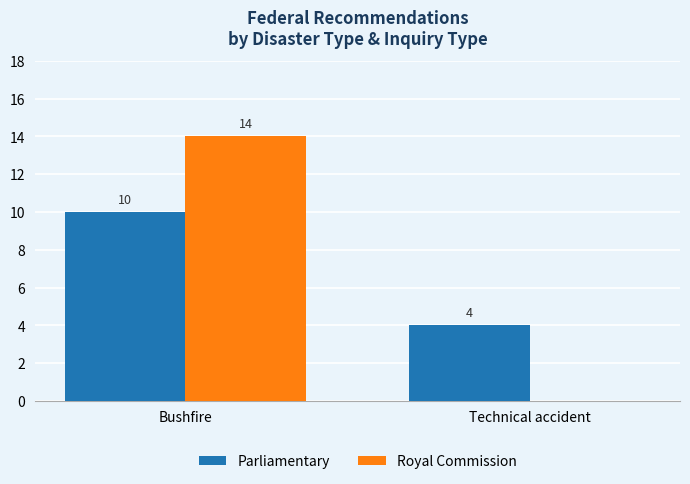

Are the bars horizontal?

No